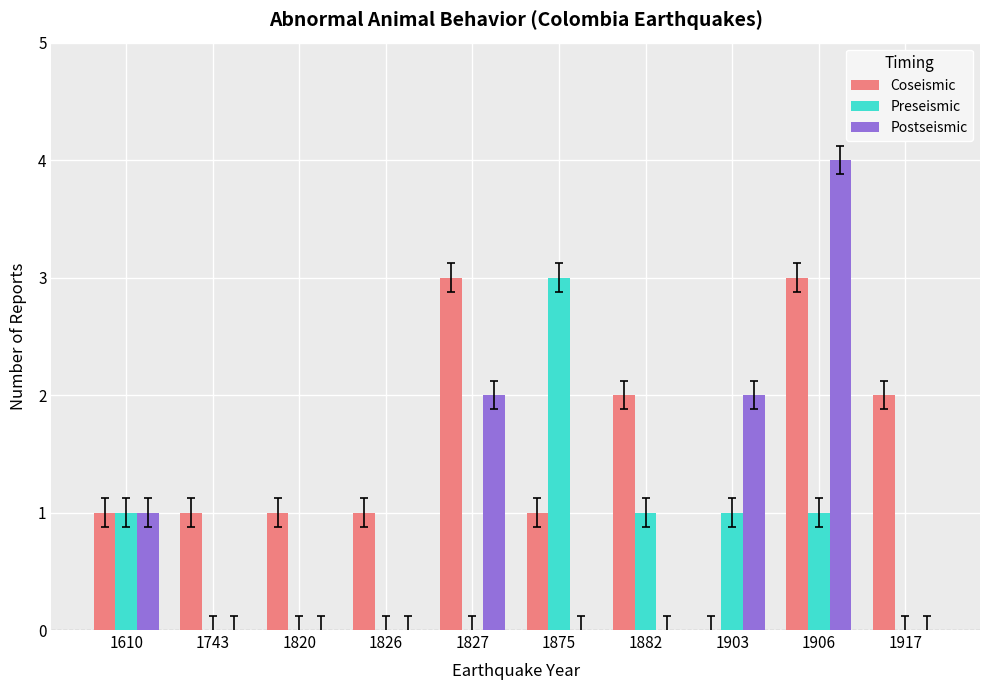

Does the chart contain stacked bars?

No